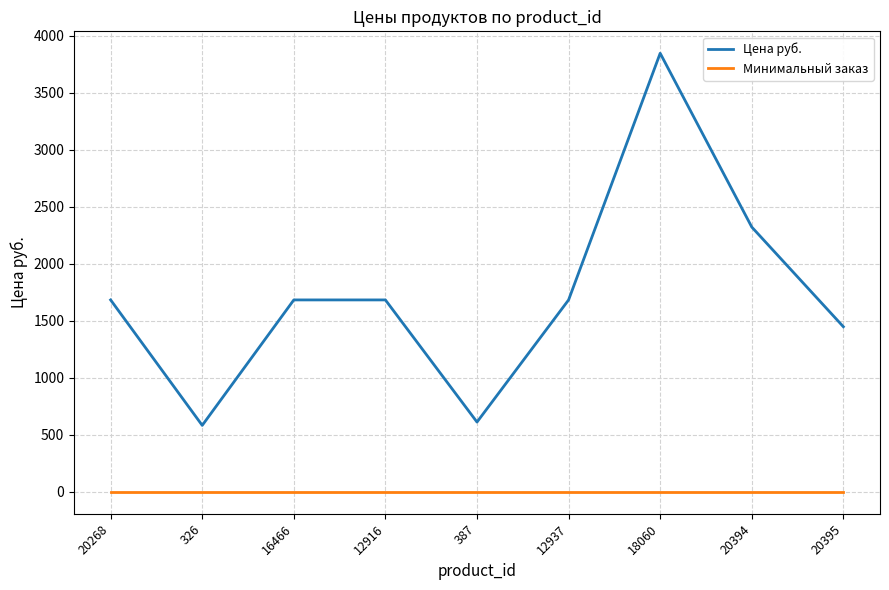

The Минимальный заказ series shows 1.0 at 20394. True or false?

True